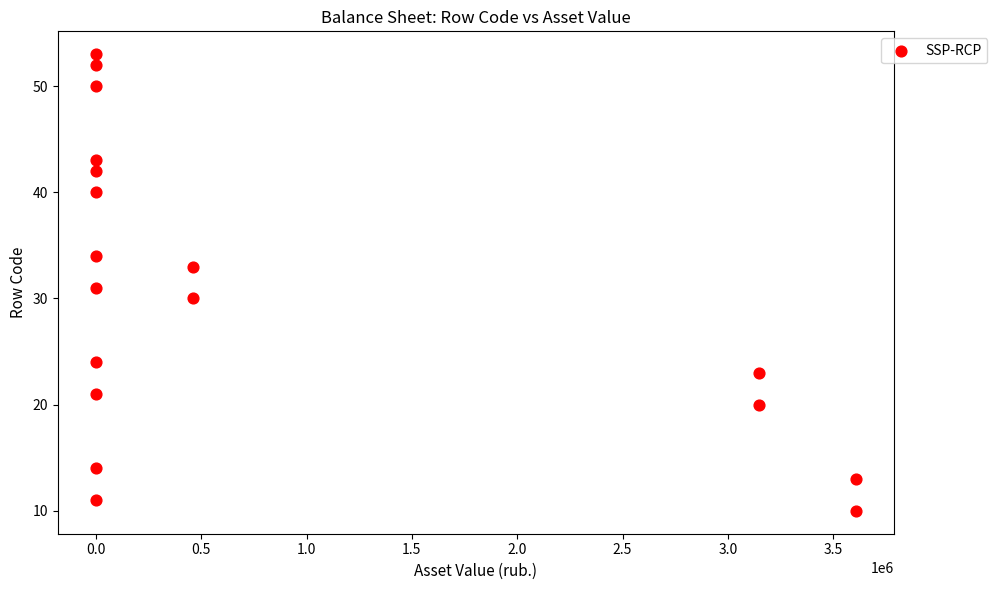

What is the range of Y values (max minus min)?

43